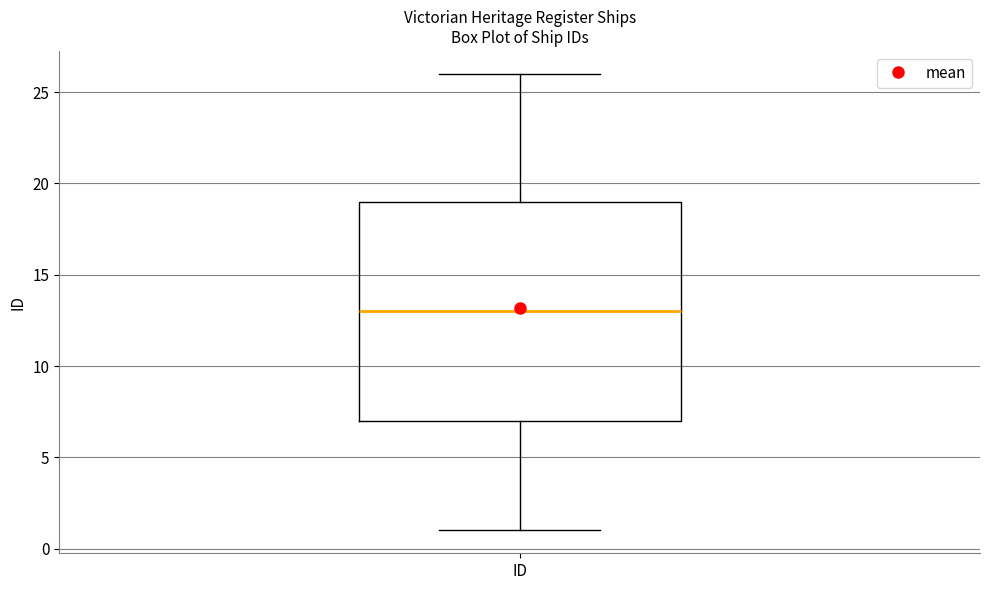

Transcribe this box plot: give where the median line is, the range the box spans, and where the two whiskers end, as read against the y-axis. The values are not printed on the chart, so give them approximately, as read against the axis.

median 13, box 7 to 19, whiskers 1 to 26